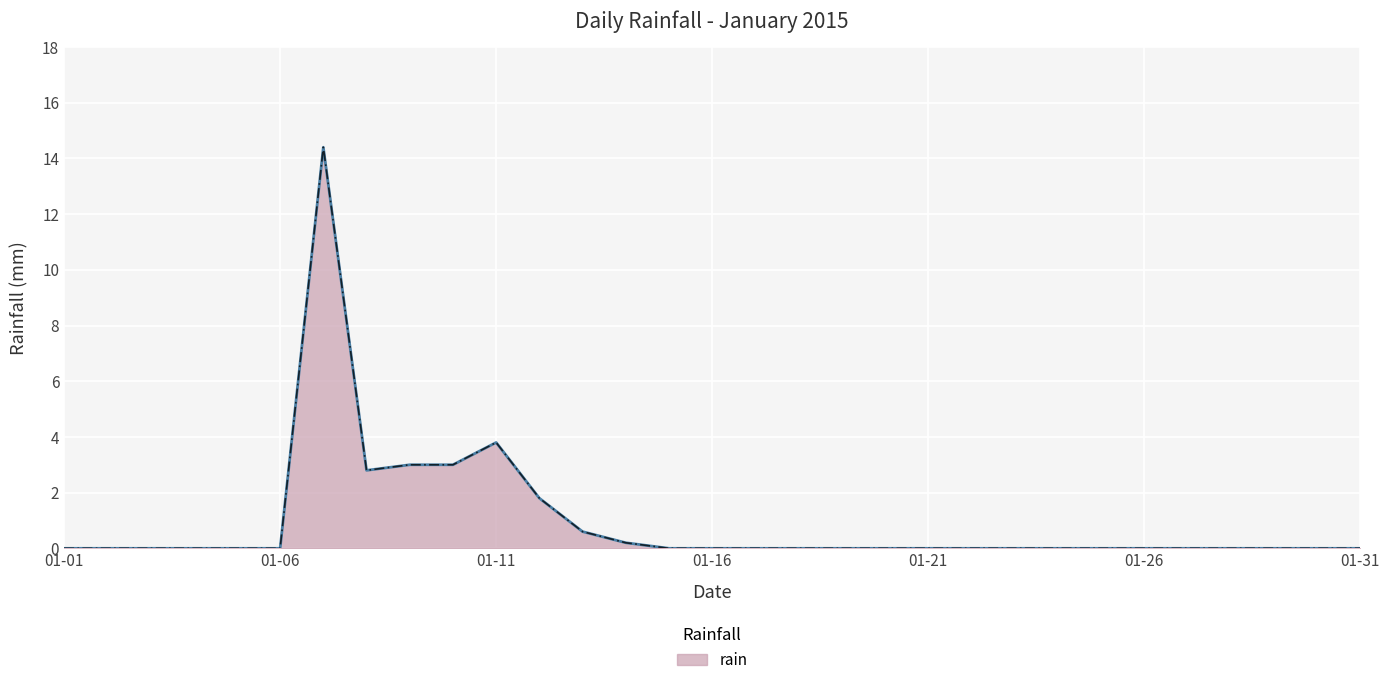

True or false: there are more than 1 points higher than both neighbors.

True